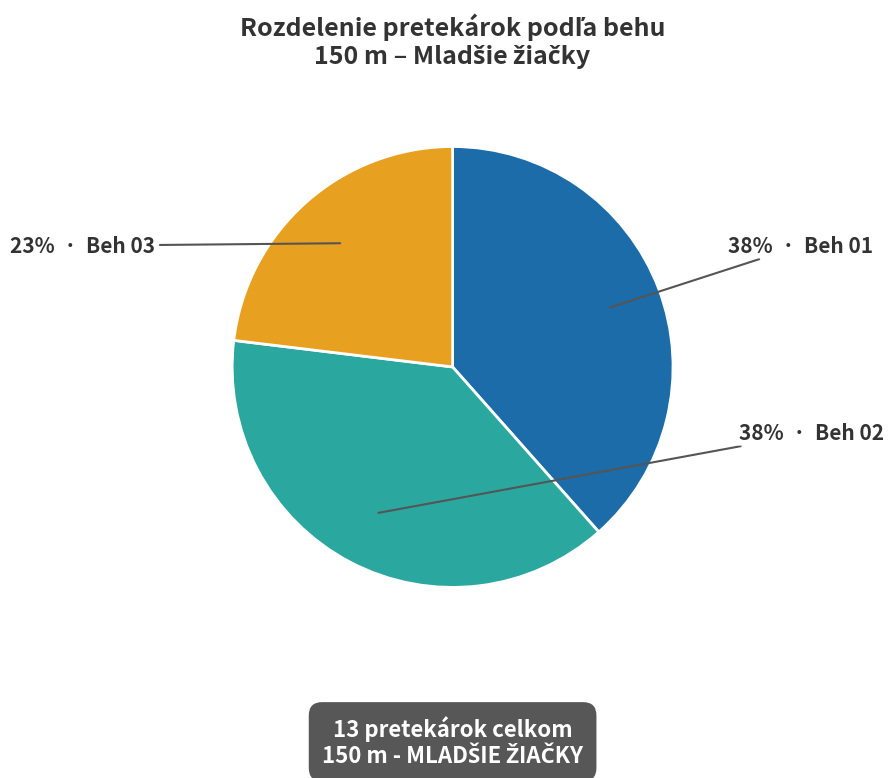

To the nearest percent, what is the average slice percentage?

33%